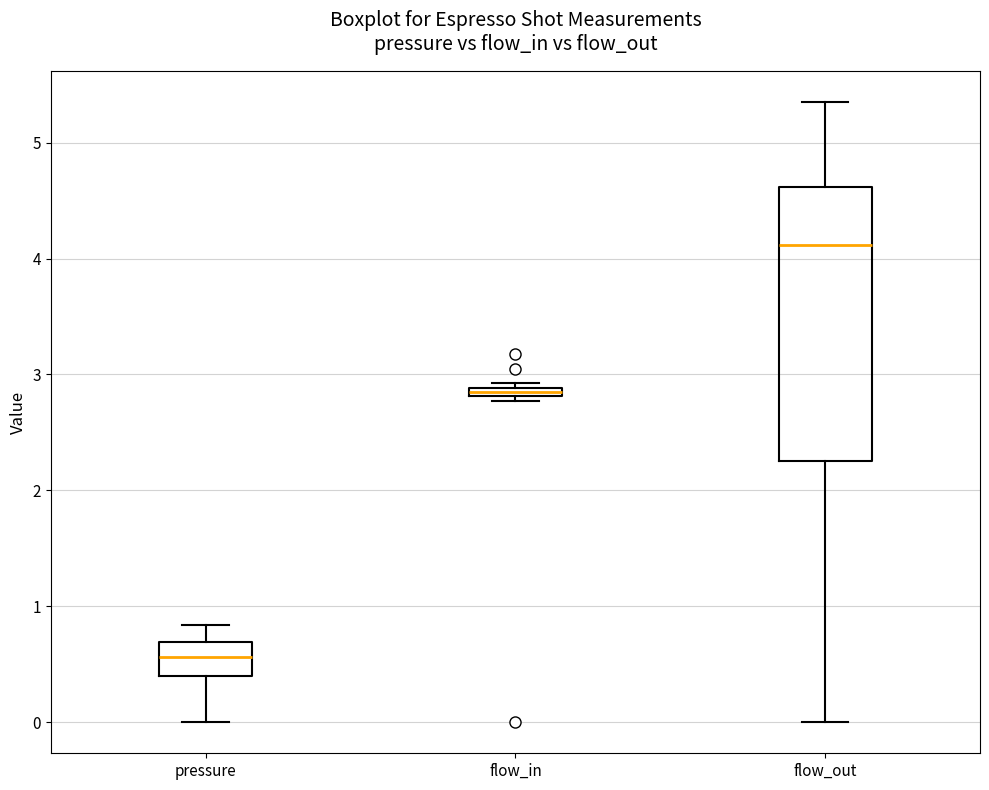

Which box is the tallest, from its lower edge to its upper edge?

flow_out